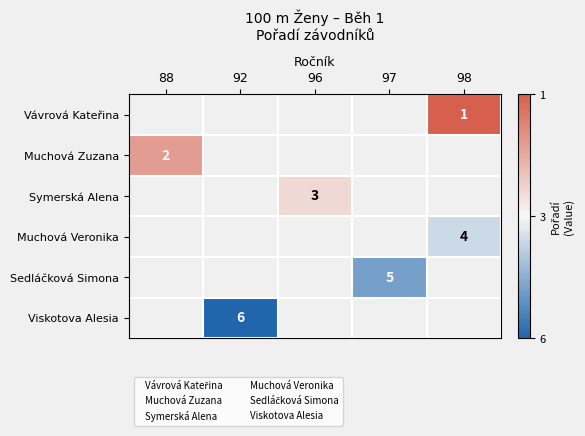

Is the value of Muchová Veronika at 98 greater than the value of Muchová Zuzana at 96?

No